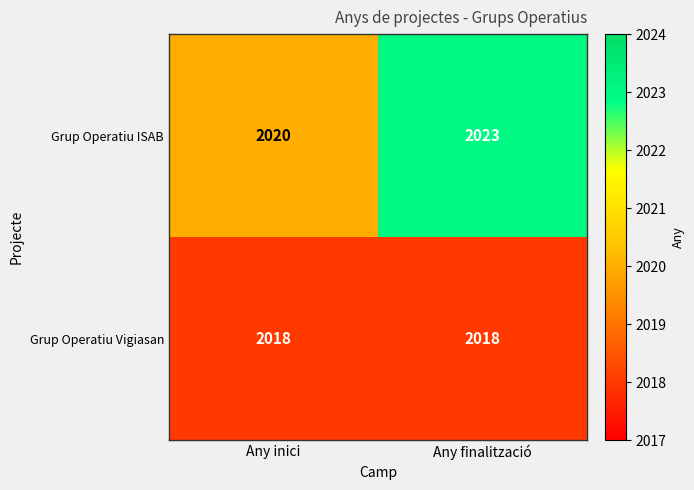

What is the sum of the Grup Operatiu ISAB values at Any inici and Any finalització?

4043